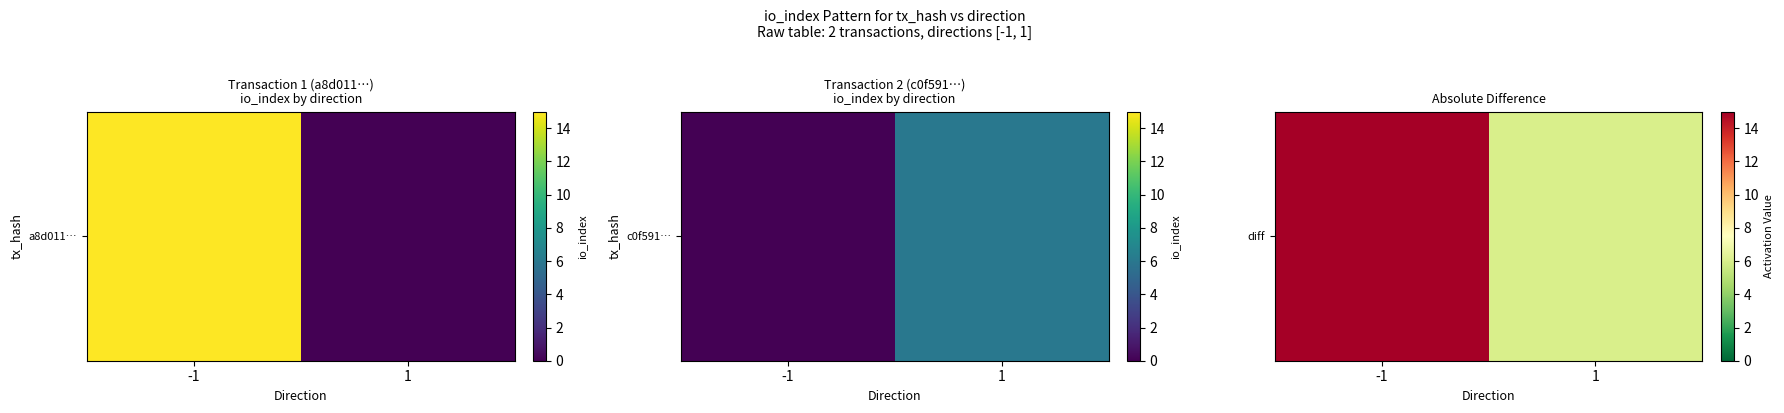

List the labels in order of value, largest first.

-1, 1